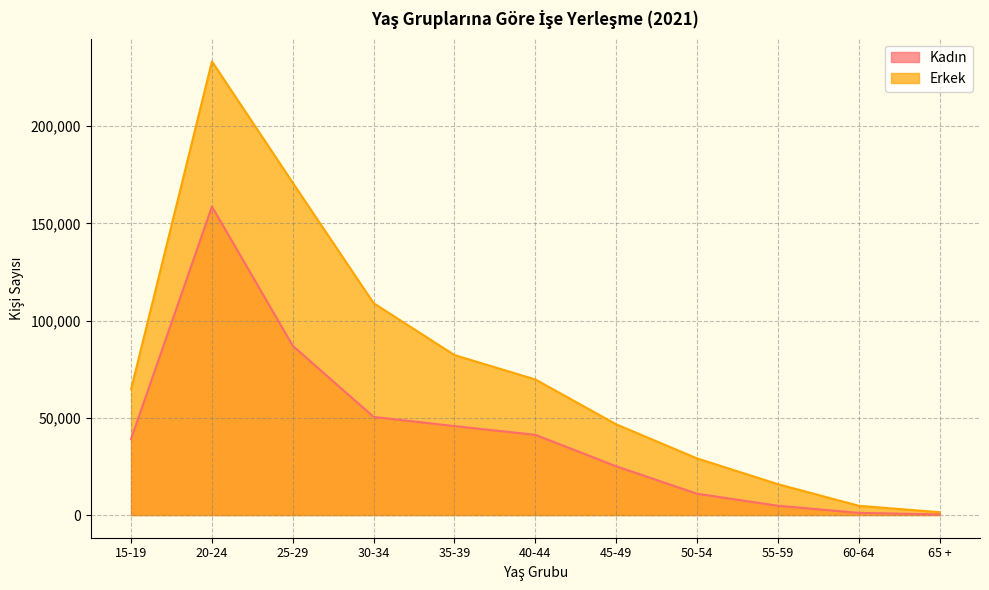

How many data points does each series have?

11